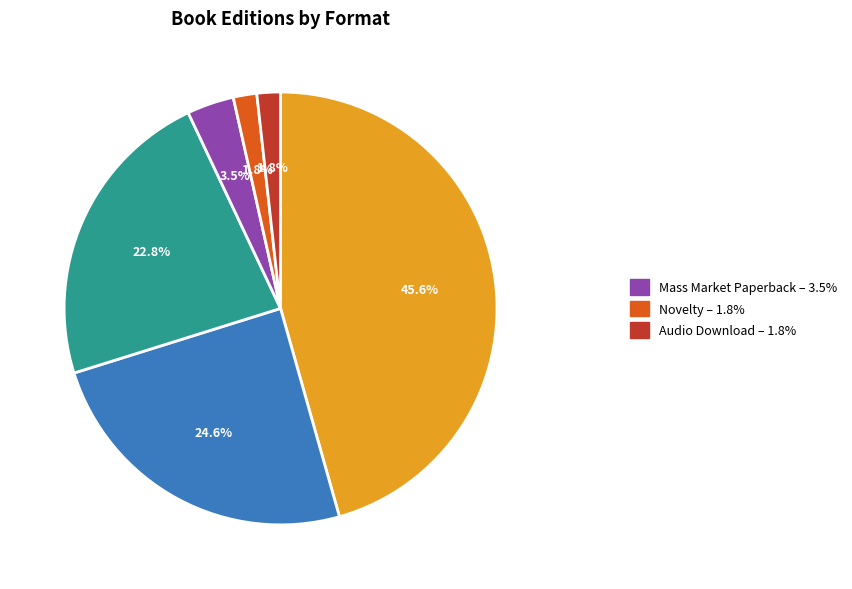

Does any single category account for the majority?

No